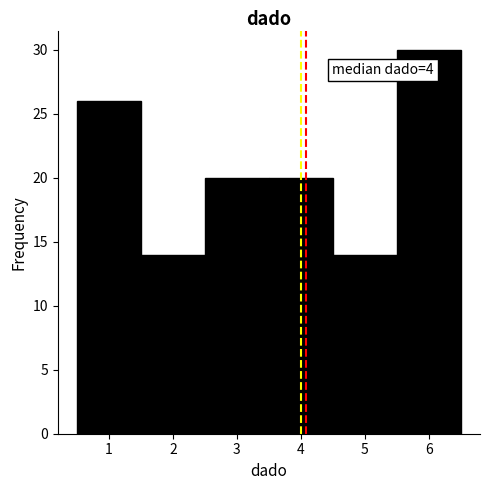

Over which range of the x-axis is the bar tallest?

5.5 to 6.5